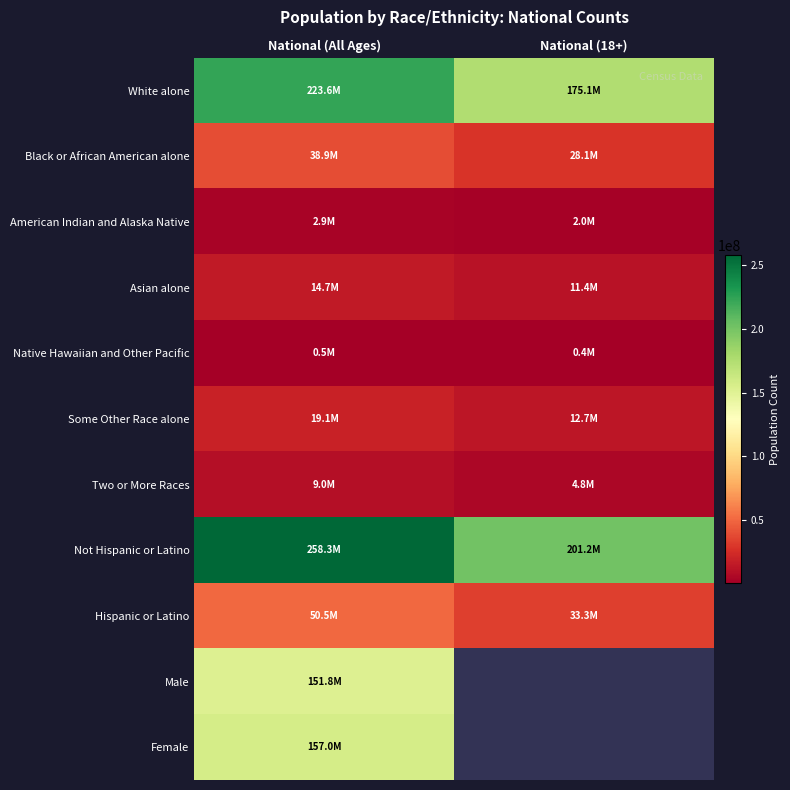

How many distinct data groups are displayed?

11